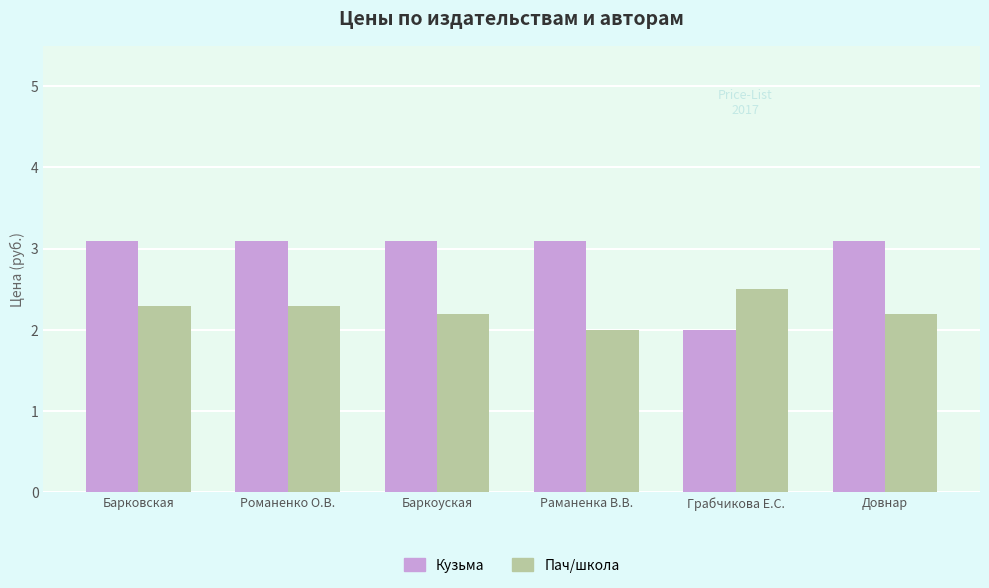

Which series has the largest range (max minus min)?

Кузьма